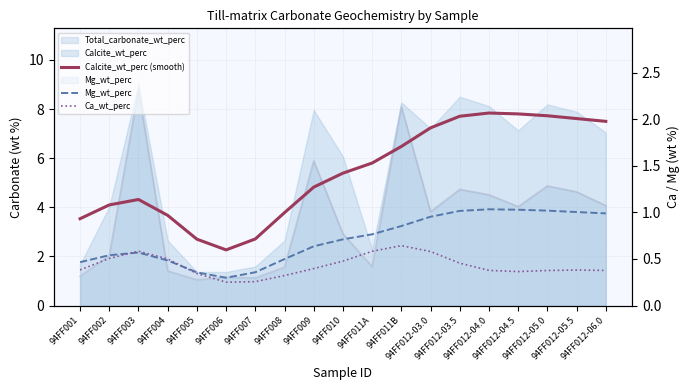

What is the sum of the Ca_wt_perc values at 94FF002 and 94FF008?

0.8